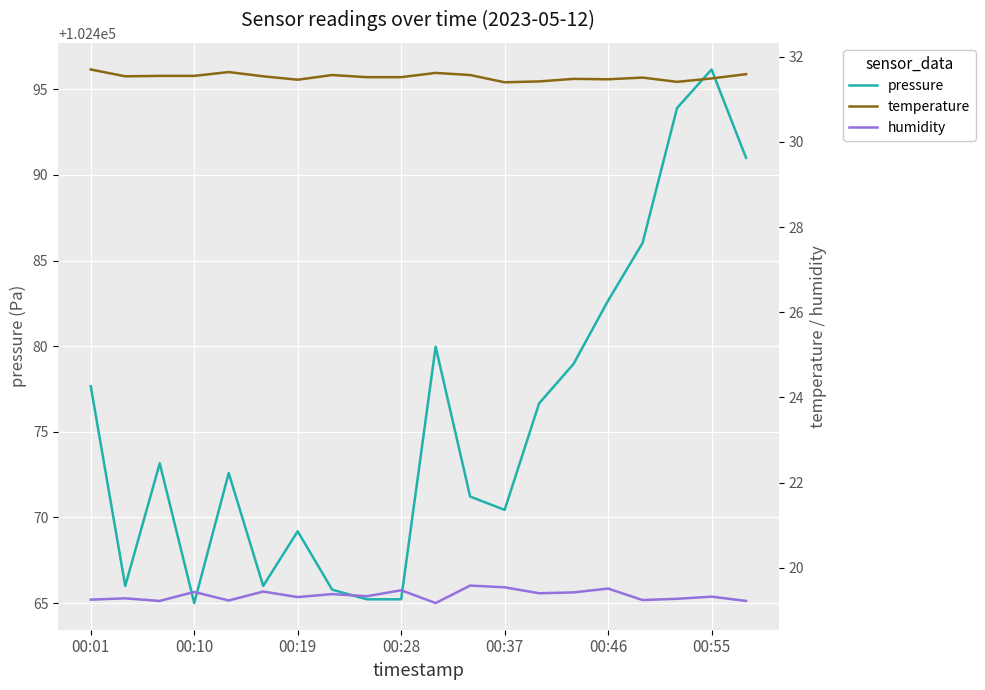

The pressure series shows 139962.4 at 16. True or false?

False